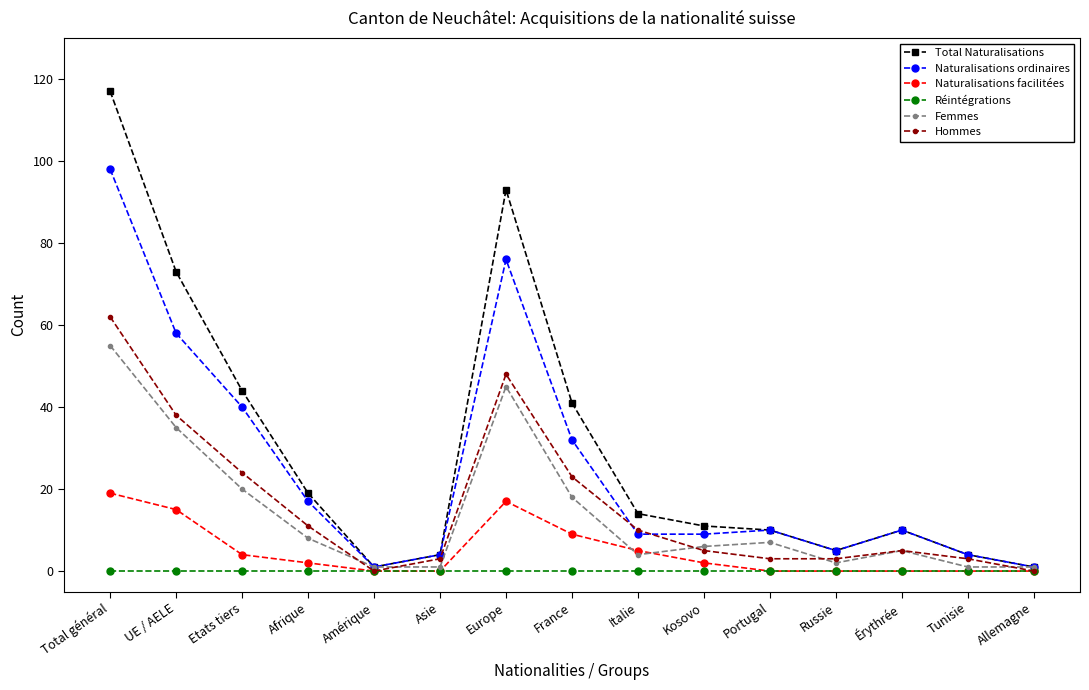

The value of Naturalisations facilitées at Tunisie is 0. True or false?

True